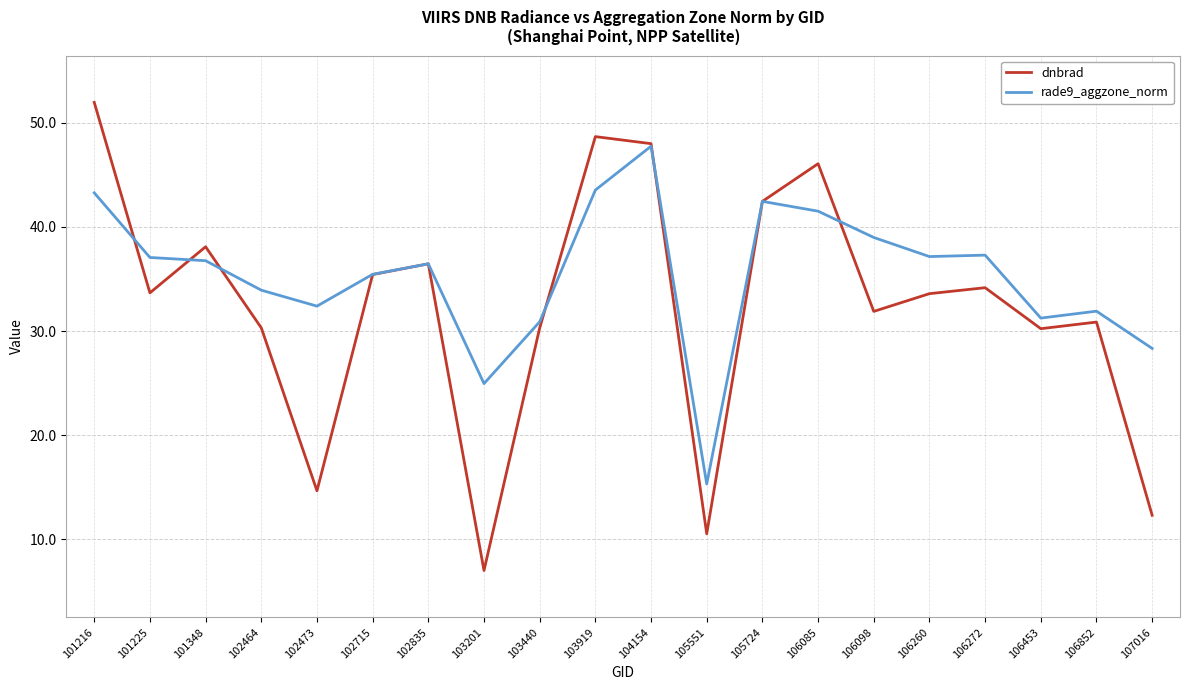

Rank the series by their average value, from highest to lowest.

rade9_aggzone_norm, dnbrad